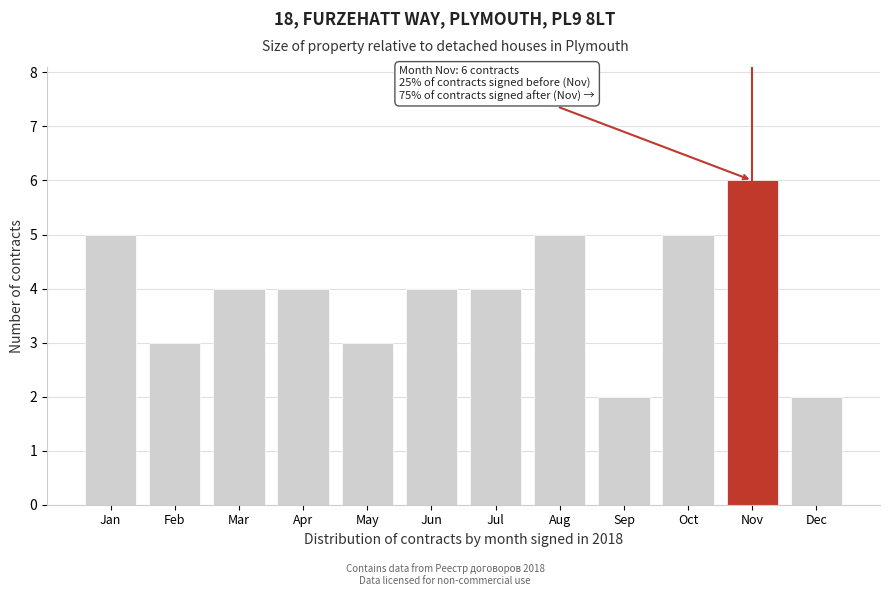

Reading left to right, list all the values displayed in this chart.

Jan=5	Feb=3	Mar=4	Apr=4	May=3	Jun=4	Jul=4	Aug=5	Sep=2	Oct=5	Nov=6	Dec=2